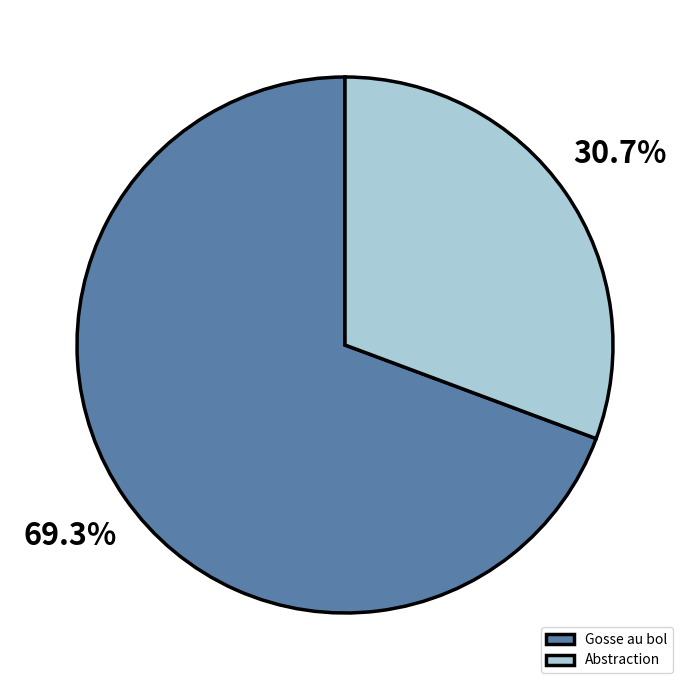

Which category accounts for the majority?

Gosse au bol